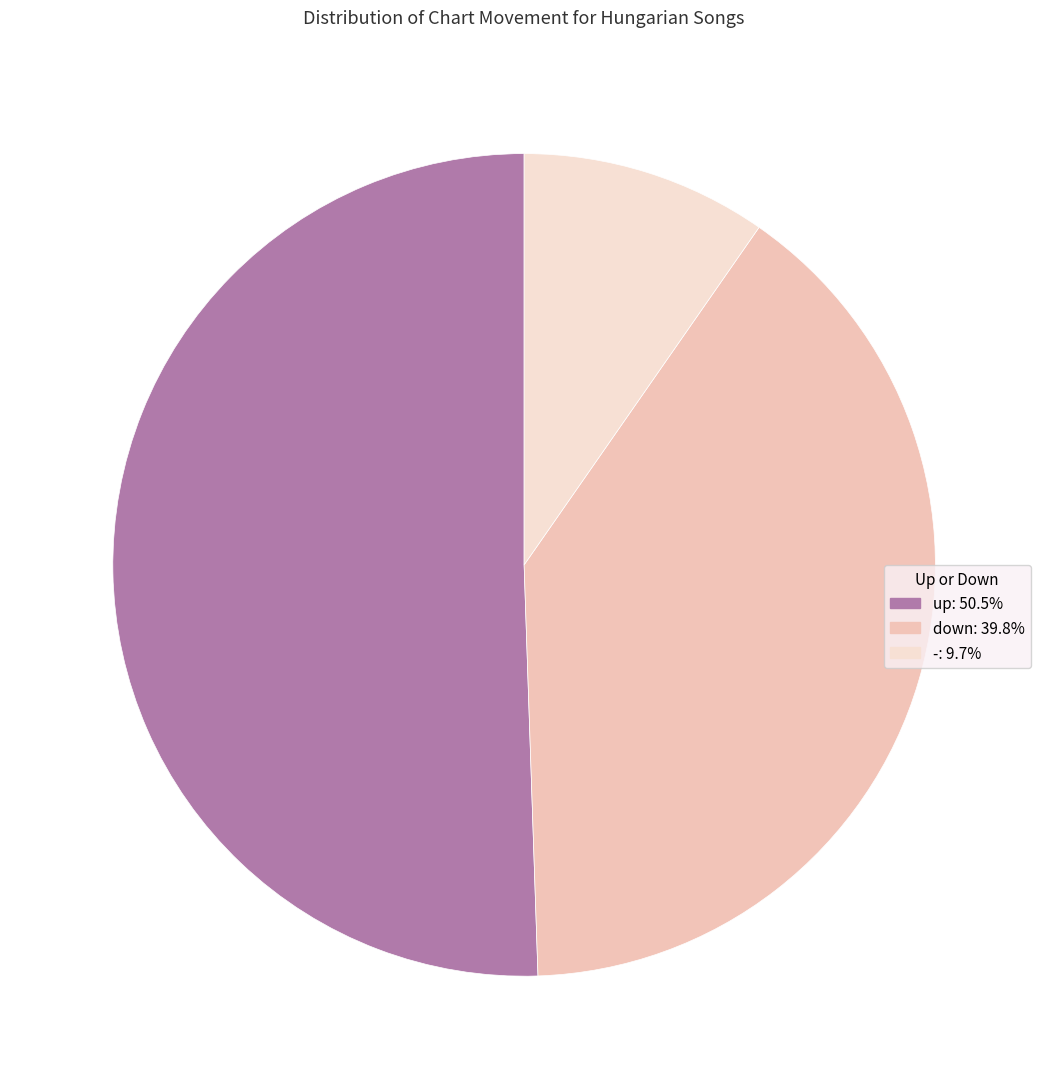

True or false: down accounts for 29% of the total.

False